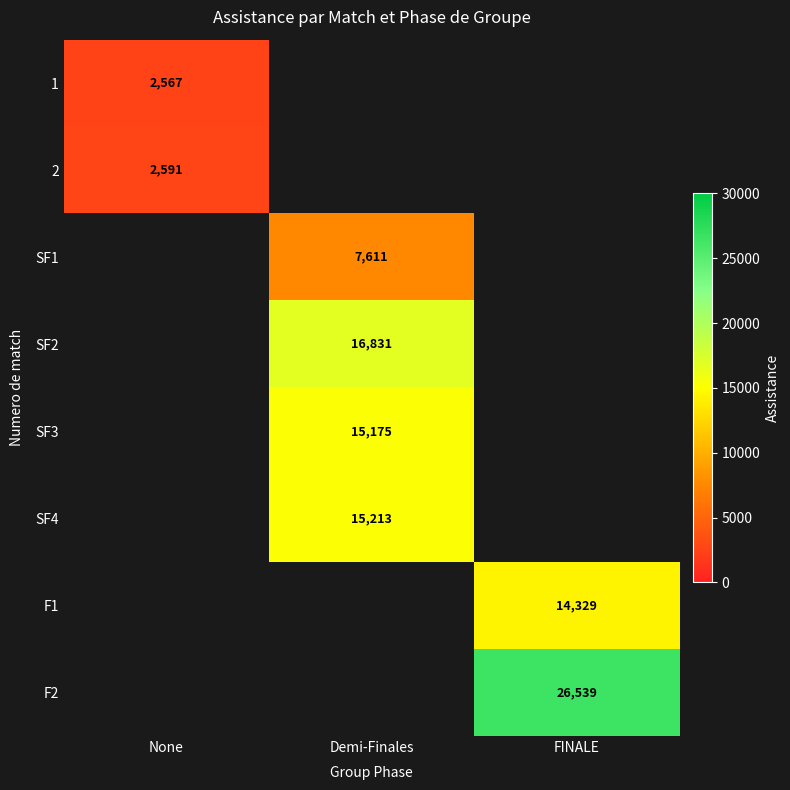

Is it true that SF2 equals 10038.3 at Demi-Finales?

False